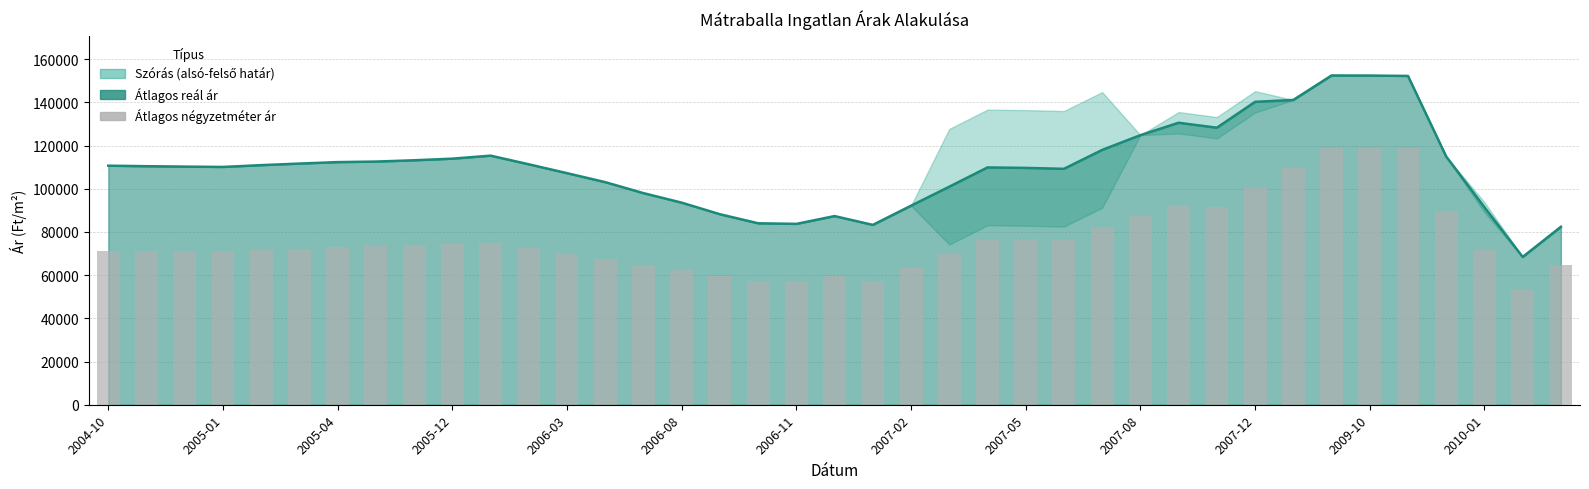

Reading left to right, extract all data points from this chart.

71200	71200	71200	71200	71743	72286	72829	73371	73914	74457	75000	72449	69898	67347	64795	62244	59693	57142	57142	59846	57142	63452	69761	76071	76071	76071	82381	87524	92667	91500	100583	109667	118750	118750	118750	89722	71666	53611	64583